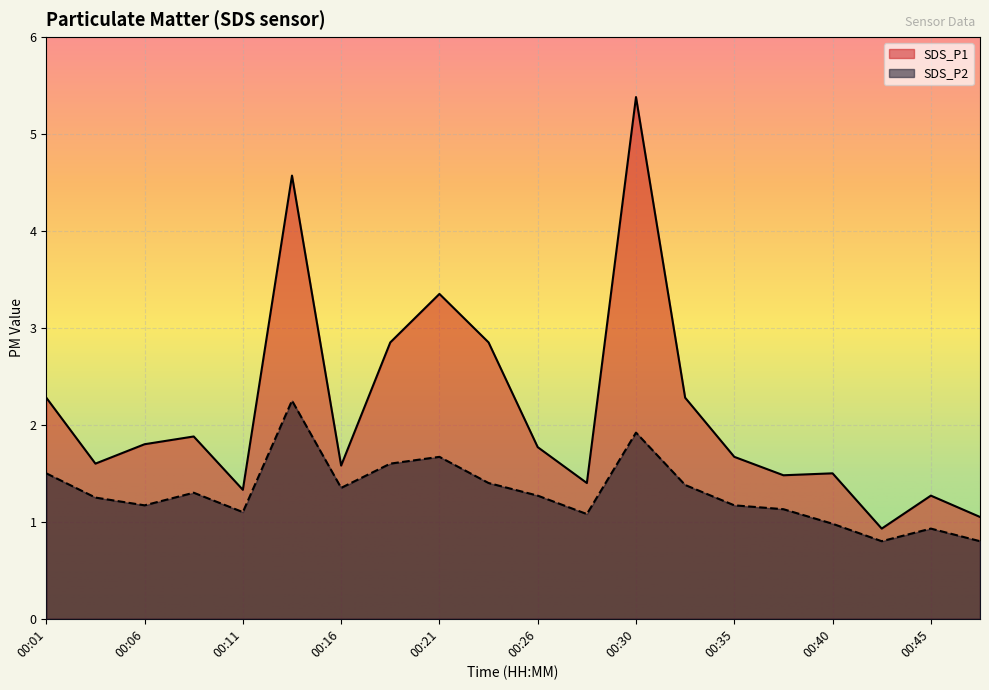

What is the difference between the second highest and second lowest values in the SDS_P1 series?

3.5